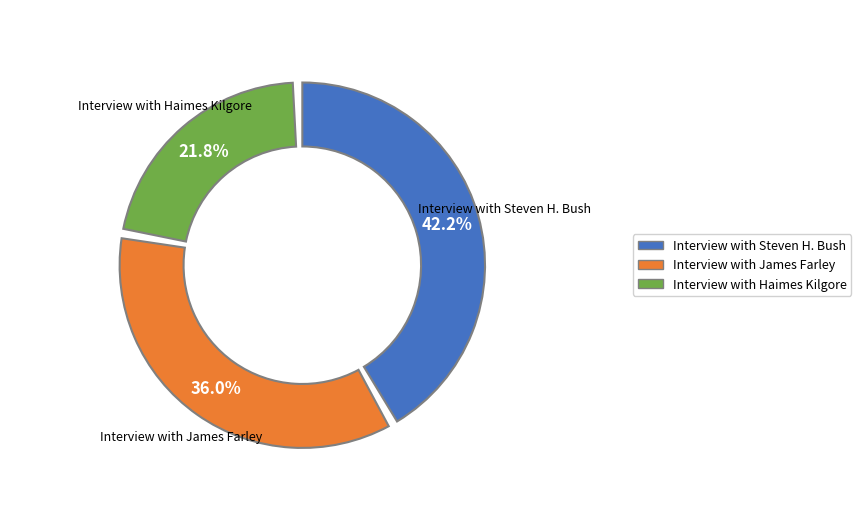

The Interview with James Farley slice represents 22% of the pie. True or false?

False